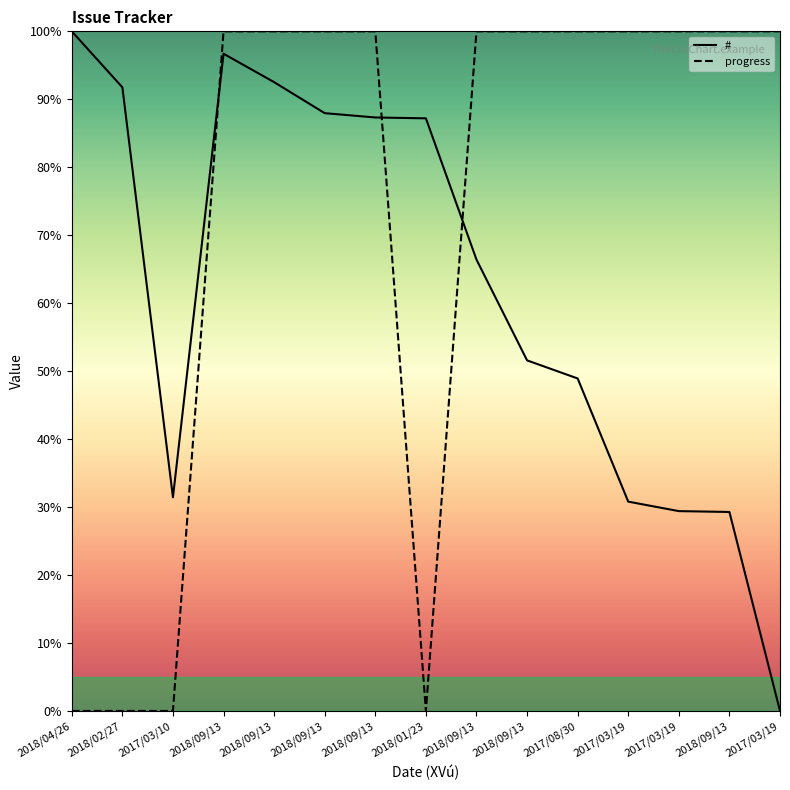

Reading left to right, what are all the values shown in this chart?

#: 100.0	91.8	31.4	96.7	92.5	88.0	87.3	87.2	66.4	51.6	48.9	30.8	29.4	29.3	0.0
progress: 0.0	0.0	0.0	100.0	100.0	100.0	100.0	0.0	100.0	100.0	100.0	100.0	100.0	100.0	100.0